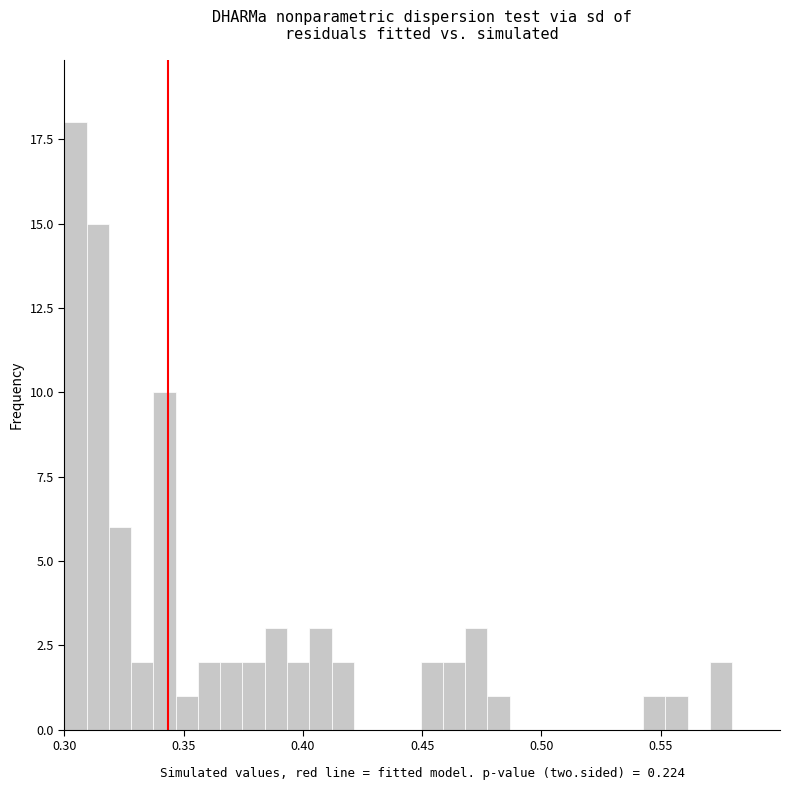

Around what value on the x-axis is the tallest bar? Give the approximate position of its centre, as read against the axis.

0.305